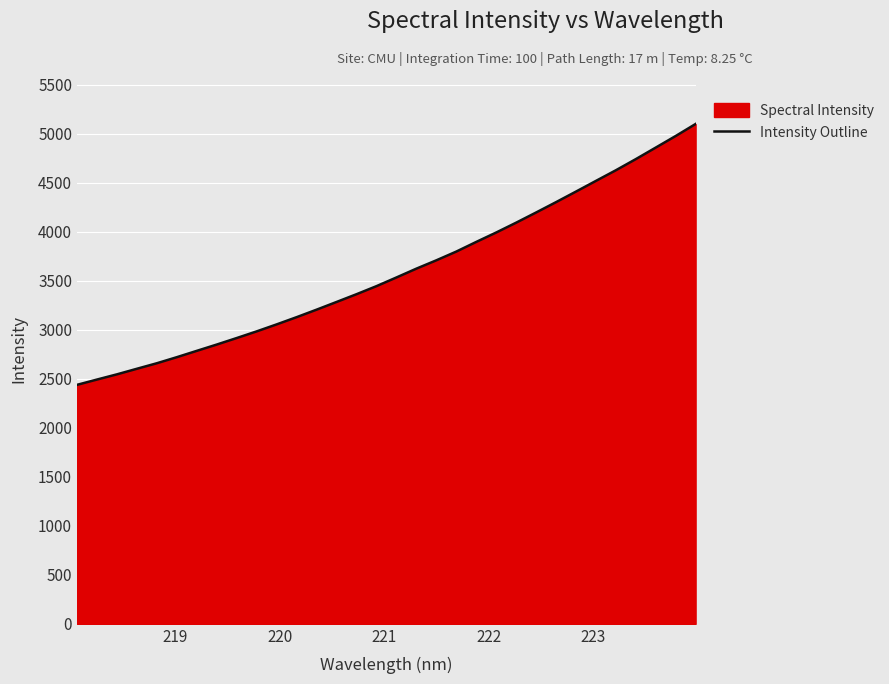

What is the difference between the maximum and minimum values?

2661.5